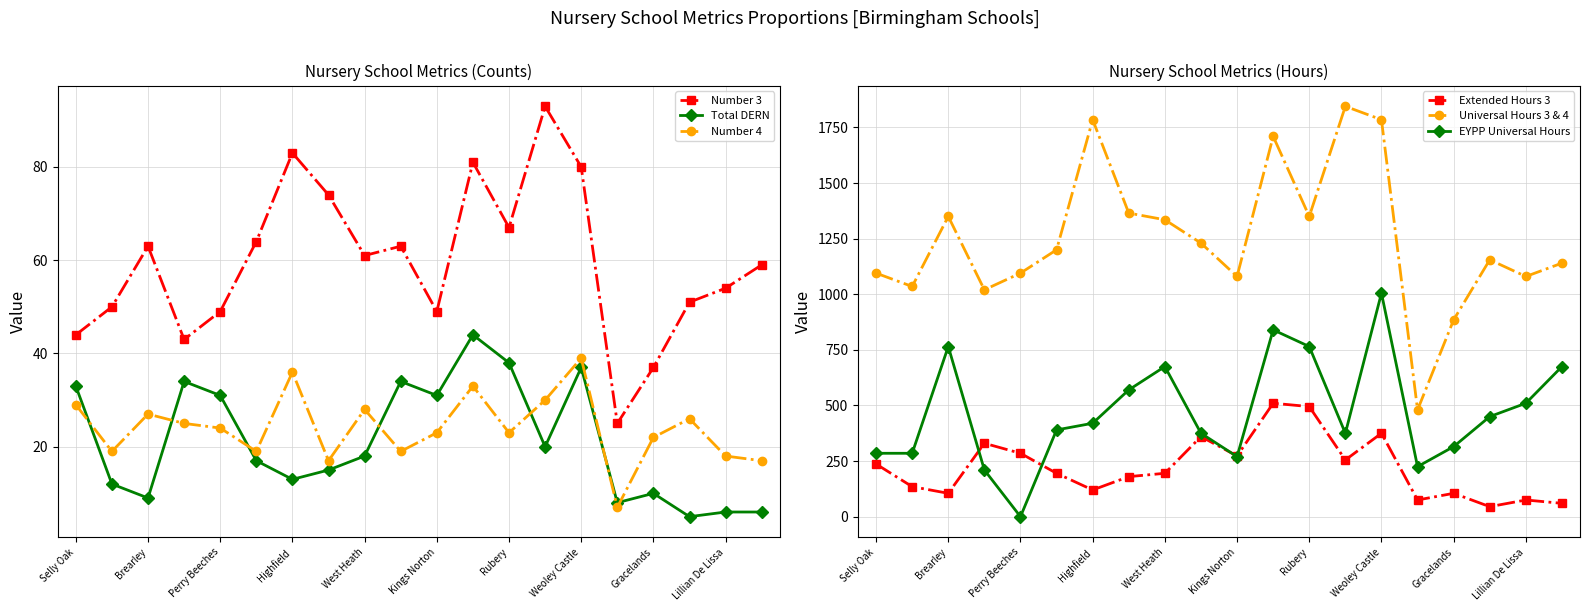

True or false: Total DERN has more than 0 points higher than both neighbors.

True